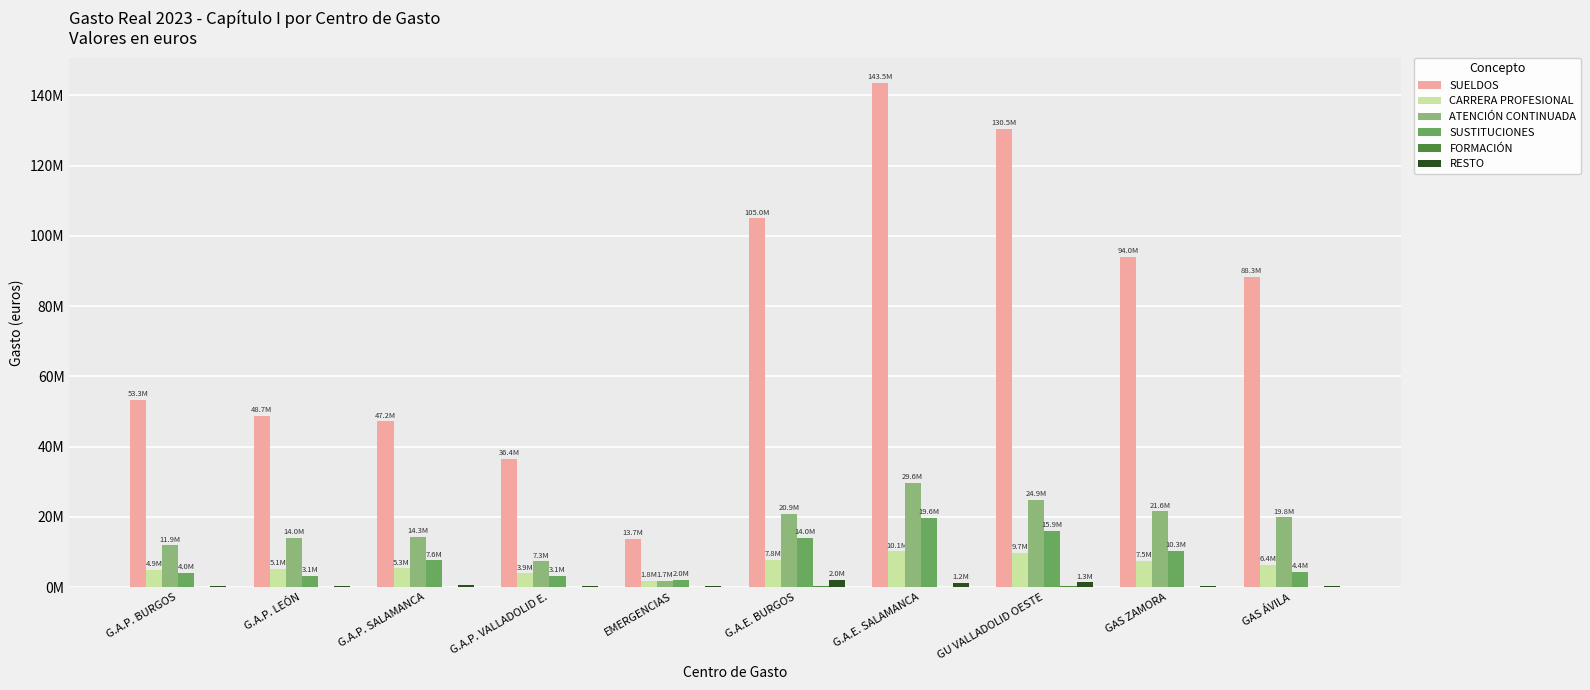

Between EMERGENCIAS and GU VALLADOLID OESTE, which series saw the biggest shift?

SUELDOS